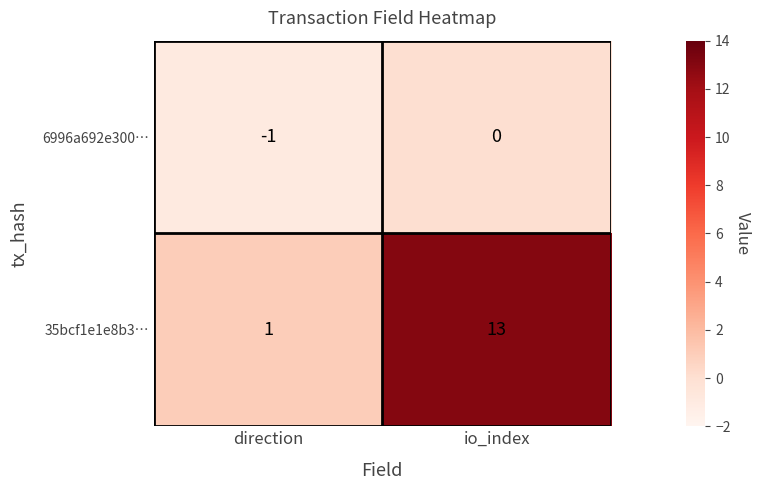

At which category does the chart reach its peak across all series?

io_index